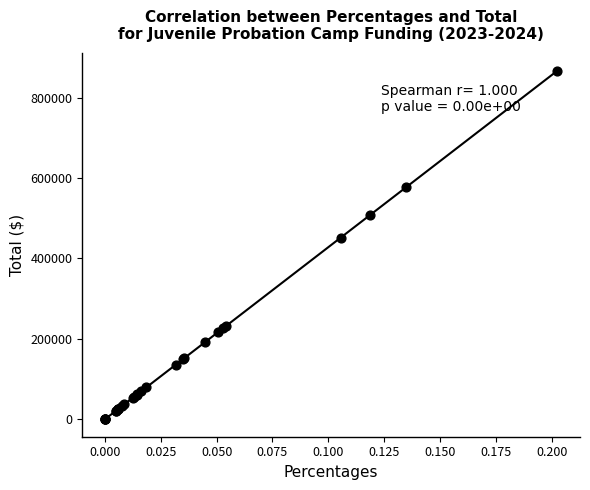

What Y value in the scatter plot is closest to 433439?

451885.4